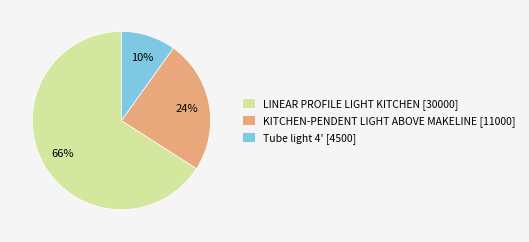

Count the number of slices in the pie.

3